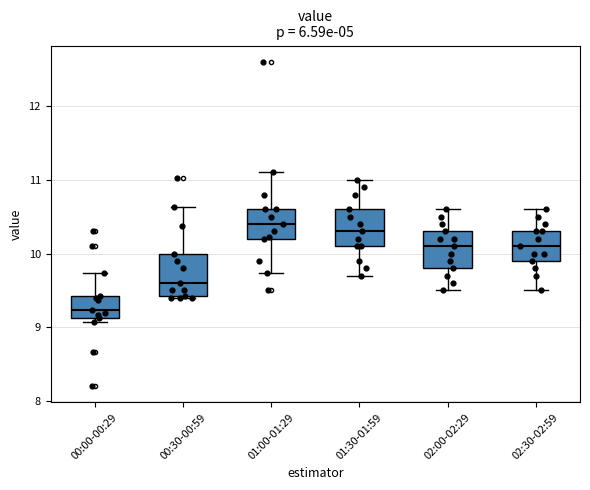

Which box's median line is the lowest?

00:00-00:29